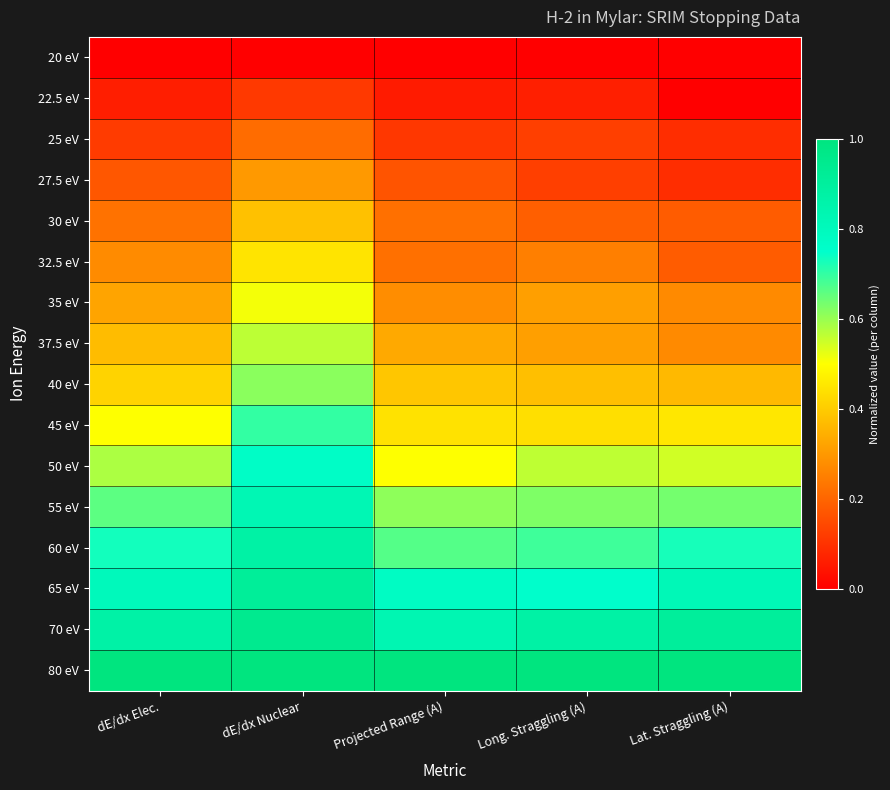

Between dE/dx Elec. and Long. Straggling (A), which is larger?

dE/dx Elec.